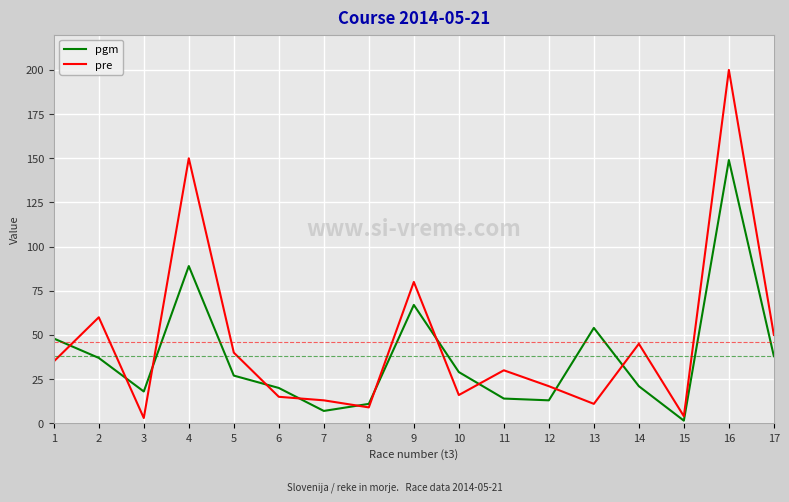

How many distinct data groups are displayed?

2